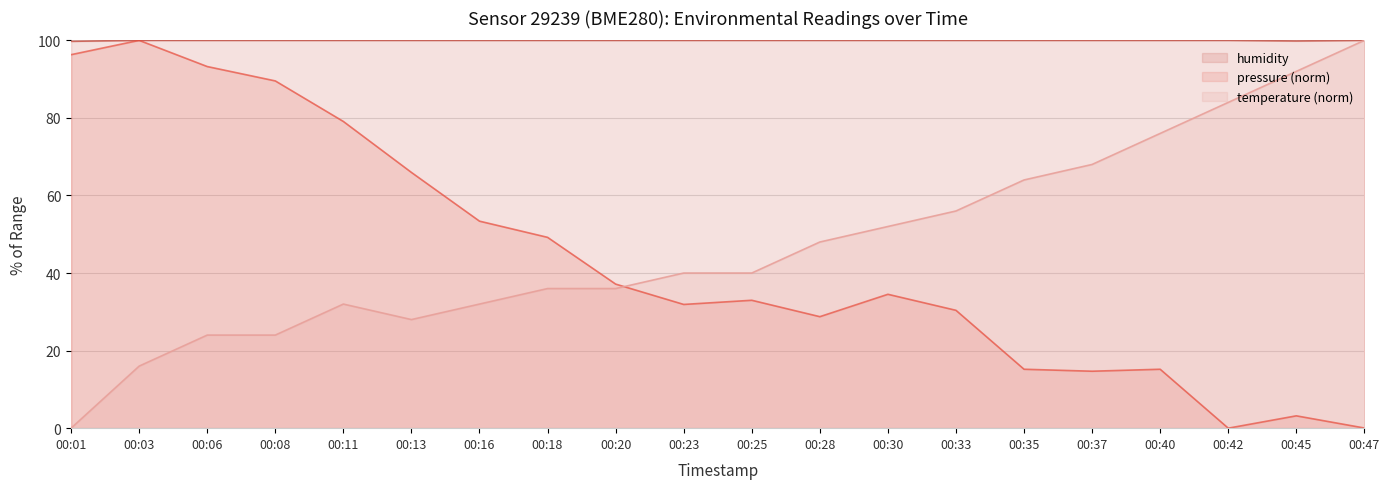

Which series has the largest range (max minus min)?

pressure